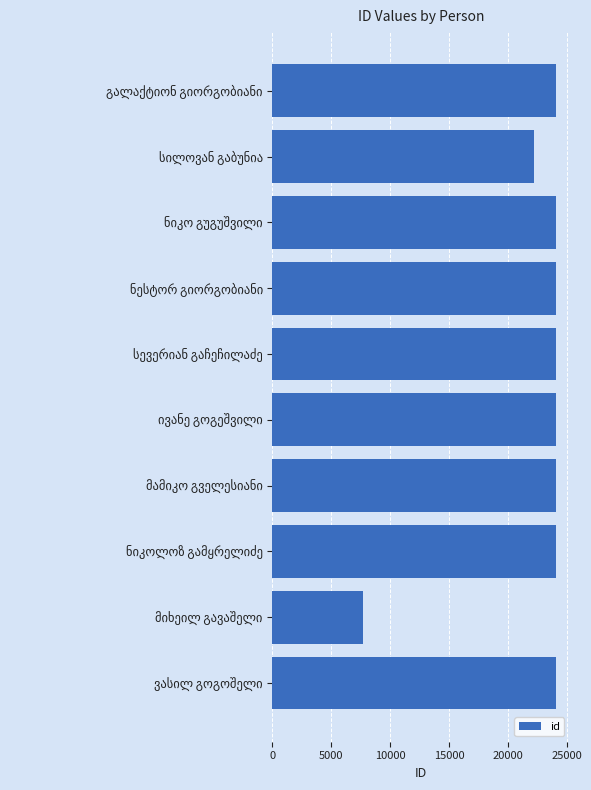

What is the maximum value shown in the chart?

24089